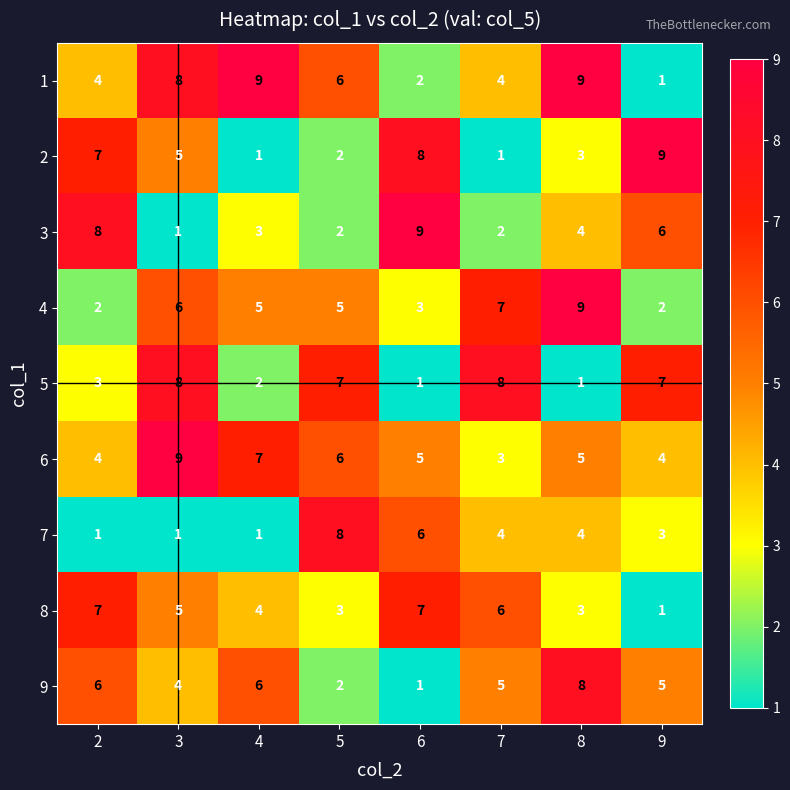

What is the maximum value shown in the chart?

9